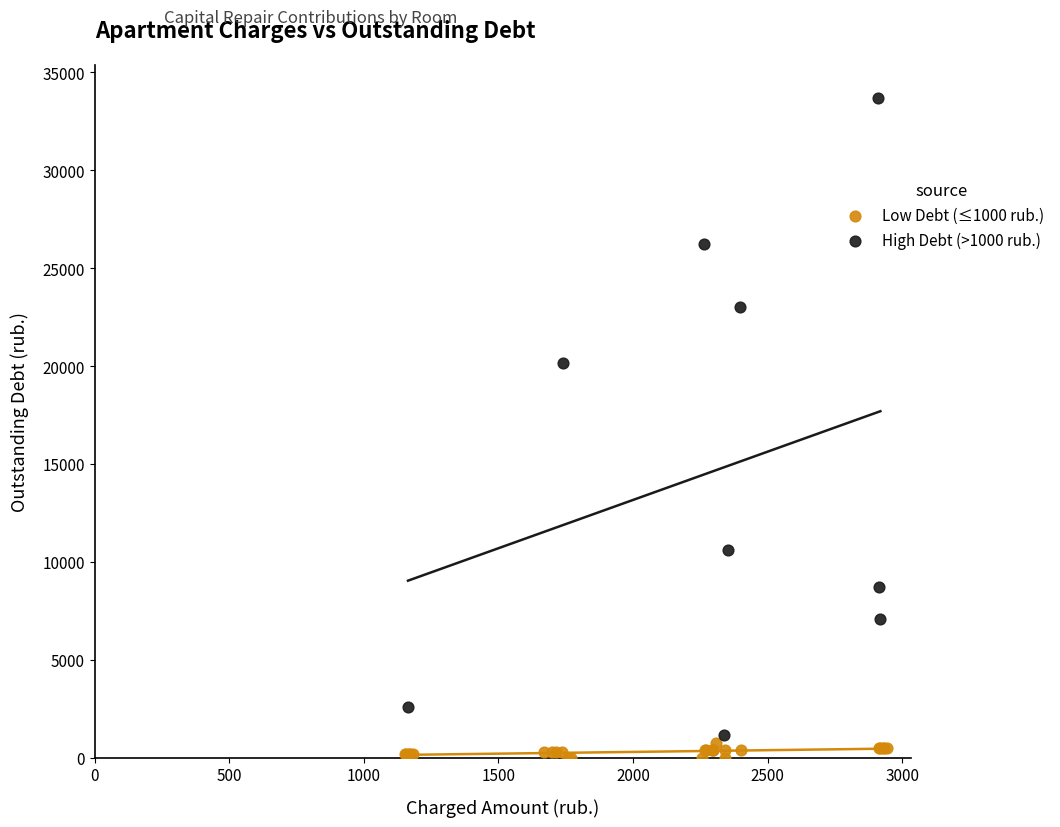

Which series contains the highest Y value?

High Debt (>1000 rub.)